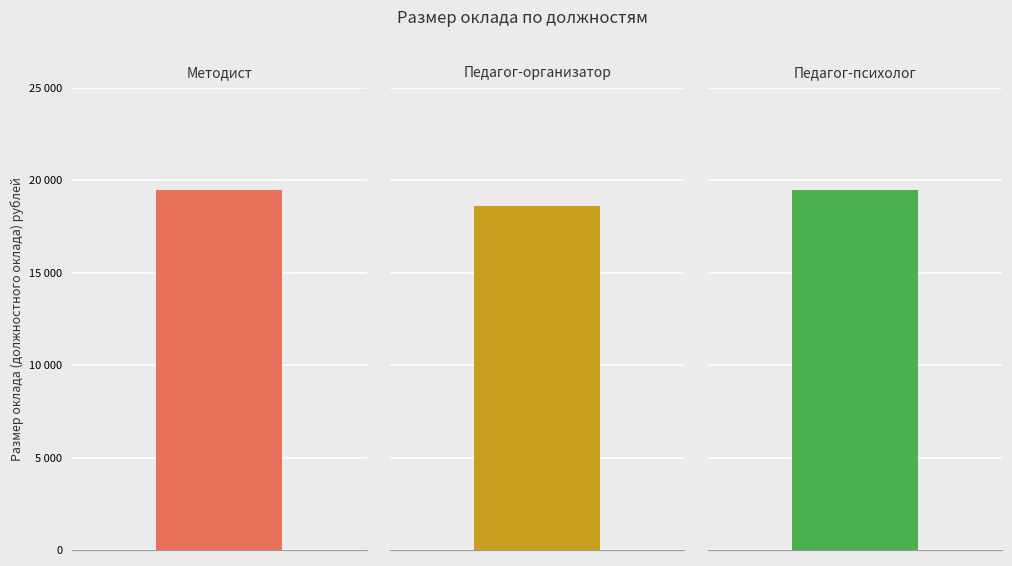

Are the bars horizontal?

No